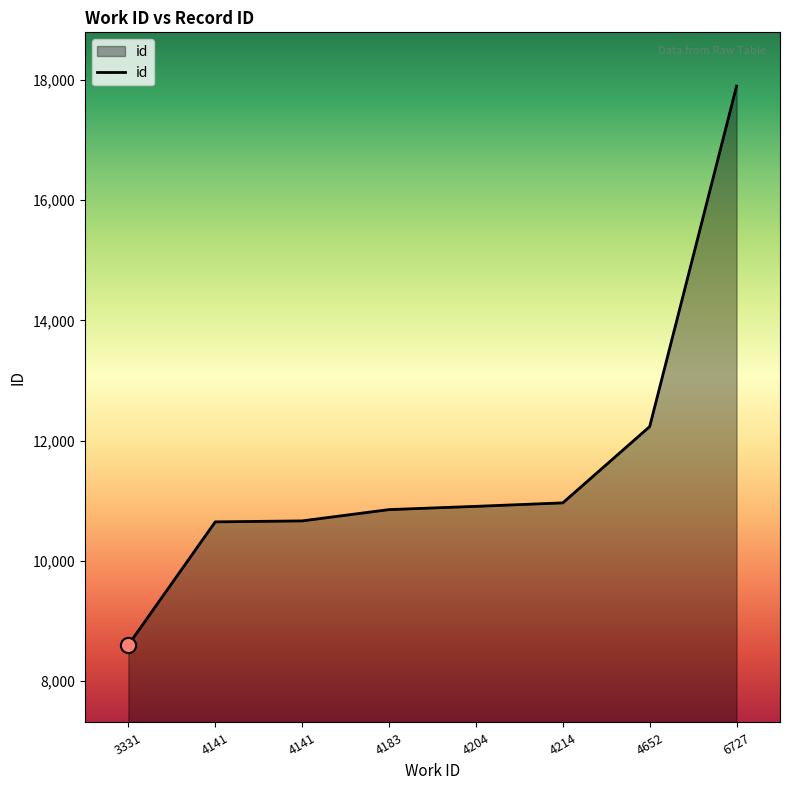

What is the change in value from 4141 to 4214?

+300